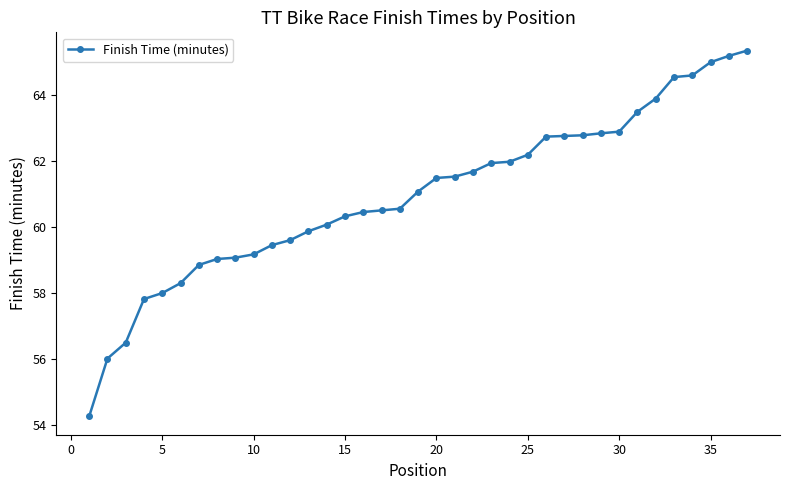

What is the value of the 8th point from the left?

59.0